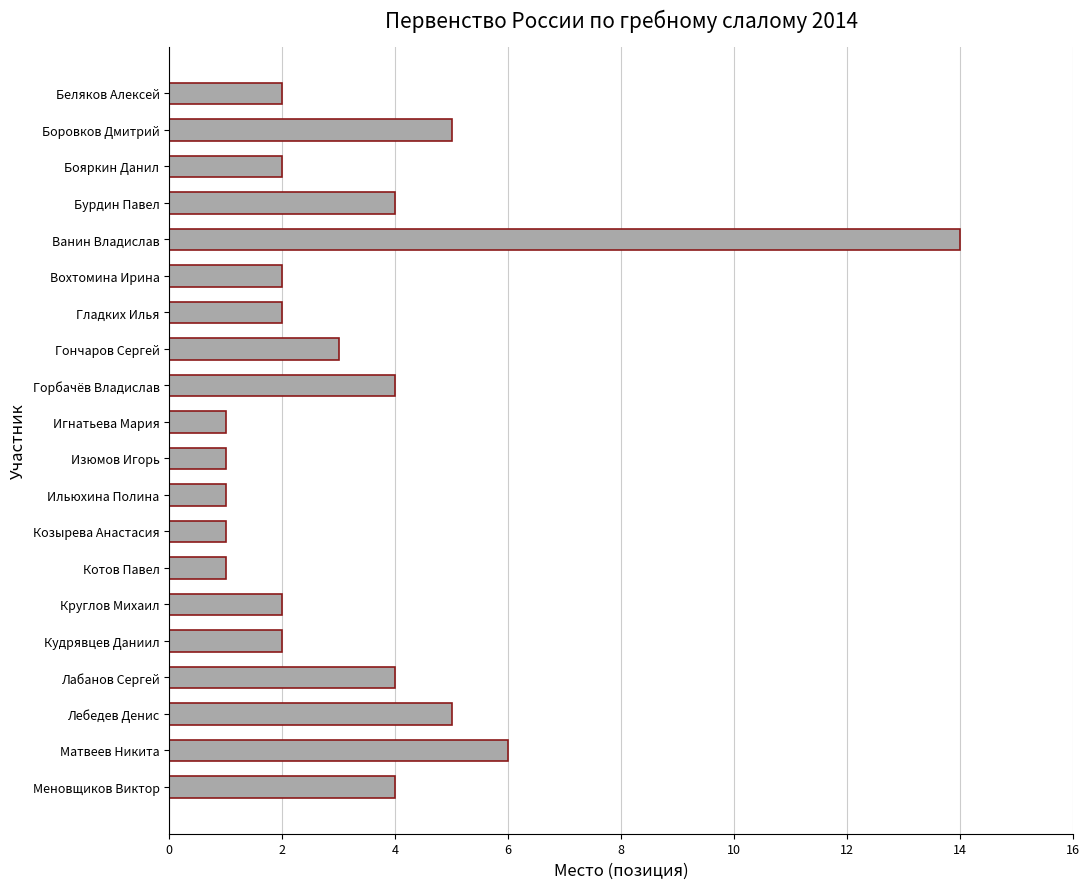

What is the label of the 10th bar from the bottom?

Изюмов Игорь